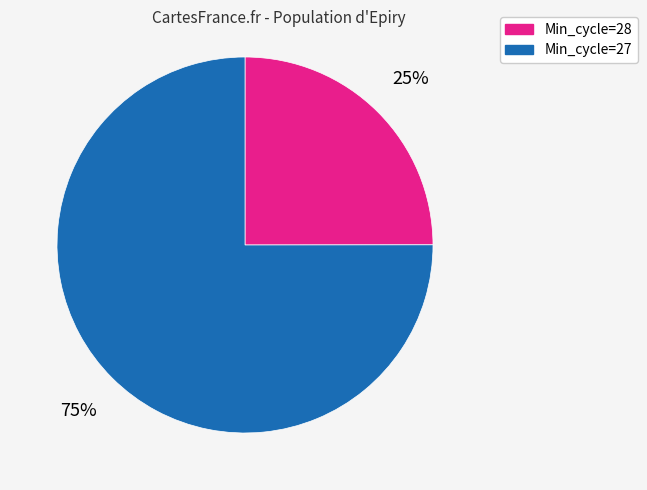

To the nearest percent, what is the average slice percentage?

50%